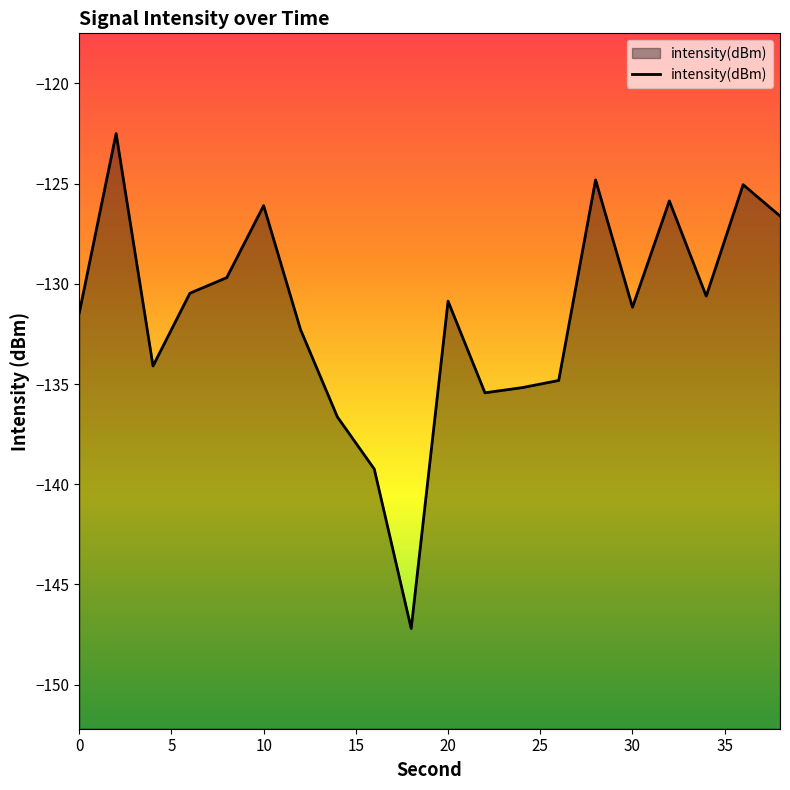

What is the minimum value shown in the chart?

-147.2